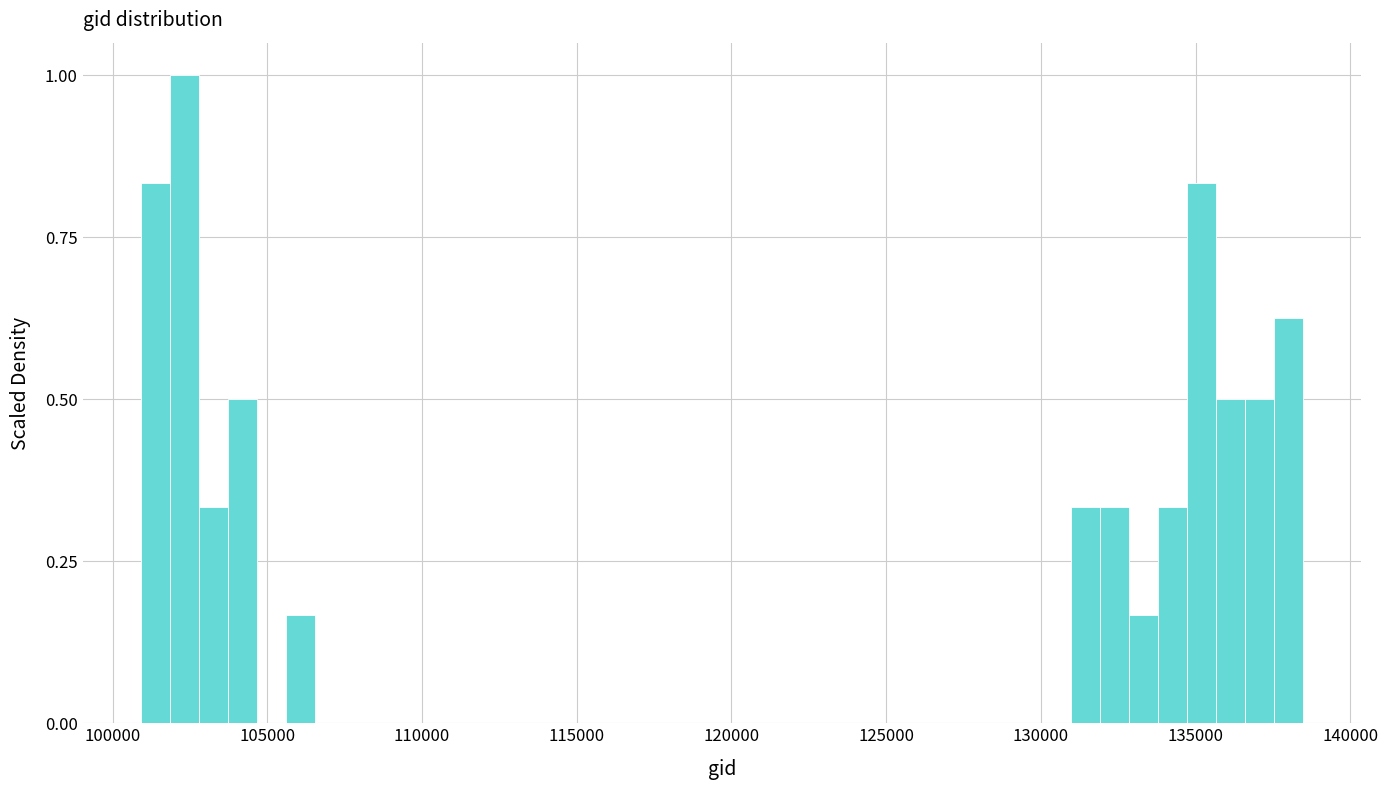

Read against the x-axis, roughly where is the centre of the tallest bar?

102500